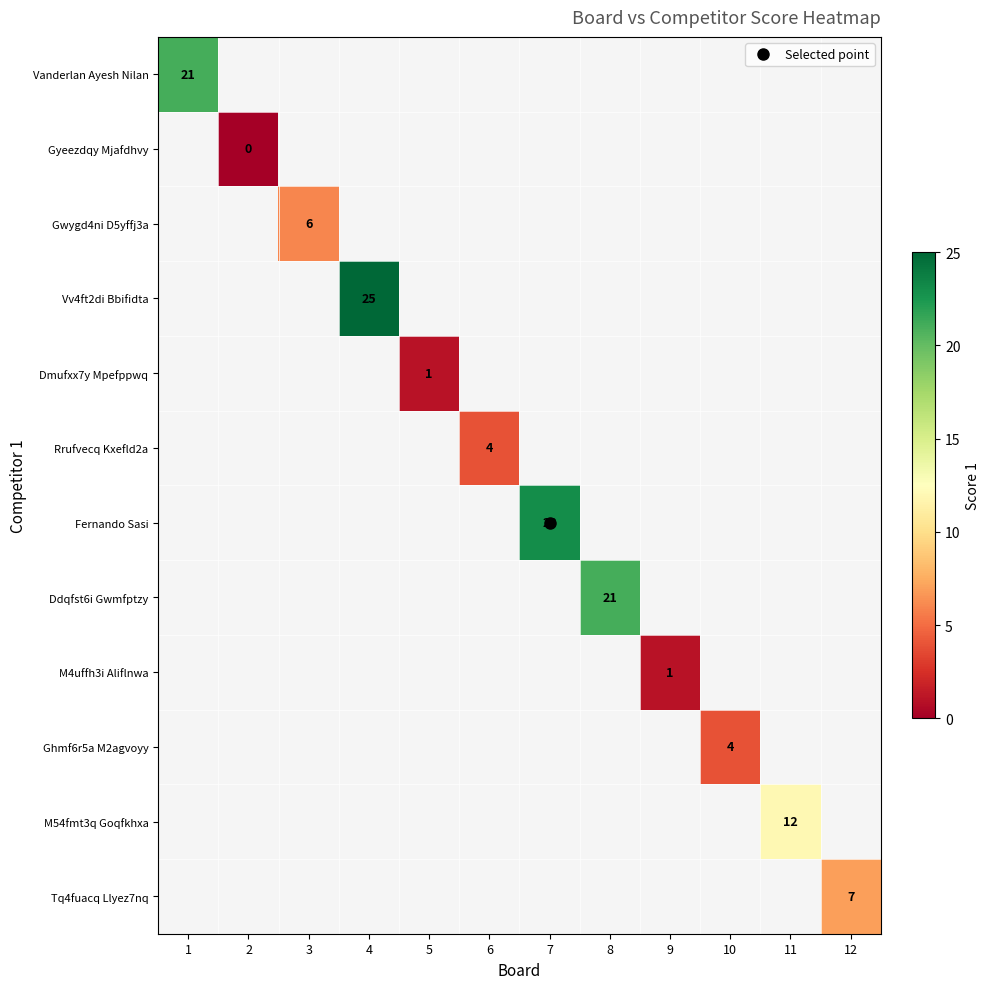

What is the maximum value shown in the chart?

25.0